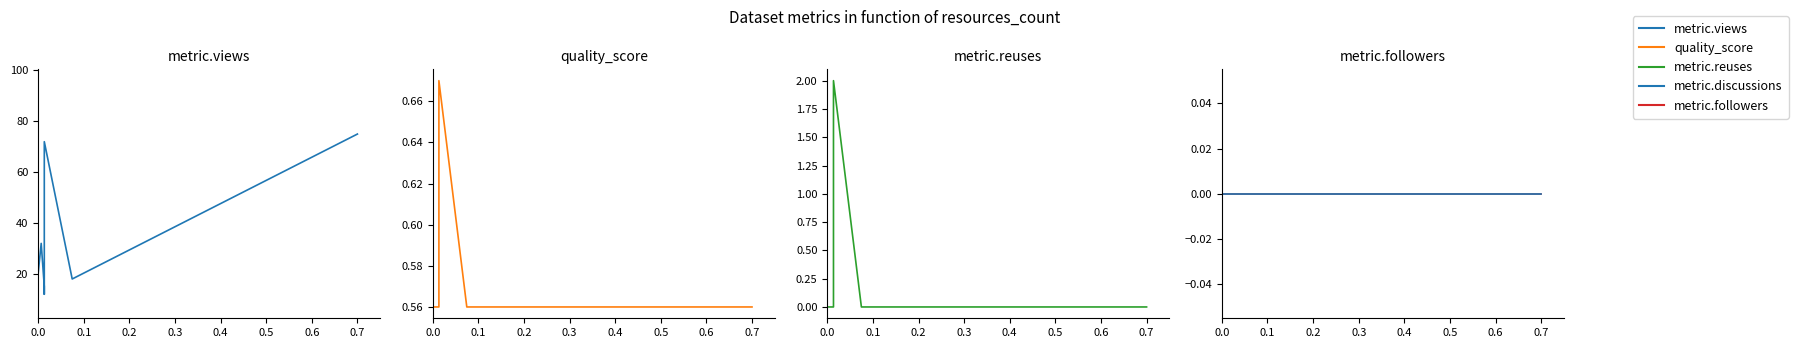

Reading left to right, transcribe all the data shown in this chart.

metric.views: 7.0	19.0	51.0	36.0	32.0	67.0	51.0	96.0	11.0	18.0	39.0	8.0	20.0	20.0	32.0	15.0	12.0	72.0	18.0	75.0
quality_score: 0.6	0.6	0.6	0.6	0.6	0.6	0.6	0.6	0.6	0.6	0.6	0.6	0.6	0.6	0.6	0.6	0.6	0.7	0.6	0.6
metric.reuses: 0.0	0.0	0.0	0.0	0.0	0.0	0.0	0.0	0.0	0.0	0.0	0.0	0.0	0.0	0.0	0.0	0.0	2.0	0.0	0.0
metric.followers: 0.0	0.0	0.0	0.0	0.0	0.0	0.0	0.0	0.0	0.0	0.0	0.0	0.0	0.0	0.0	0.0	0.0	0.0	0.0	0.0
metric.discussions: 0.0	0.0	0.0	0.0	0.0	0.0	0.0	0.0	0.0	0.0	0.0	0.0	0.0	0.0	0.0	0.0	0.0	0.0	0.0	0.0